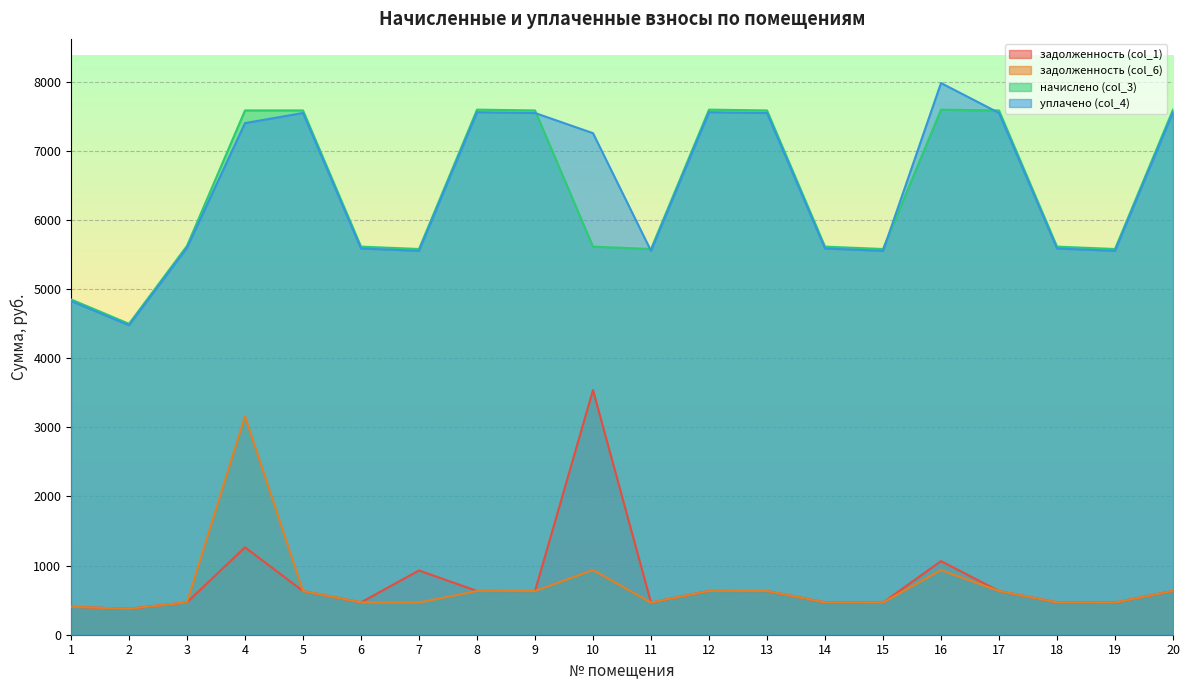

What are all the series names shown in the legend?

задолженность (col_1), задолженность (col_6), начислено (col_3), уплачено (col_4)